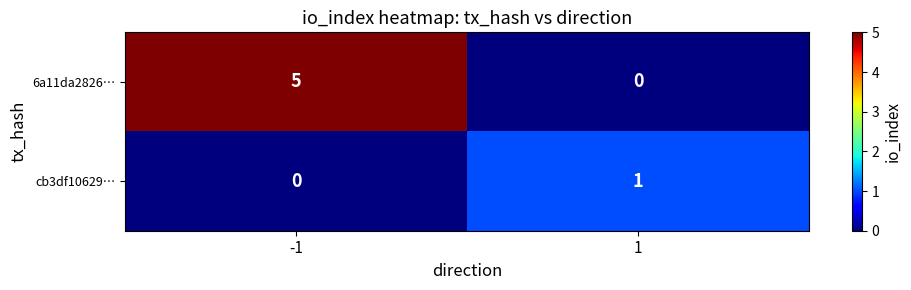

What is the difference between the maximum and minimum values in the 6a11da2826… series?

5